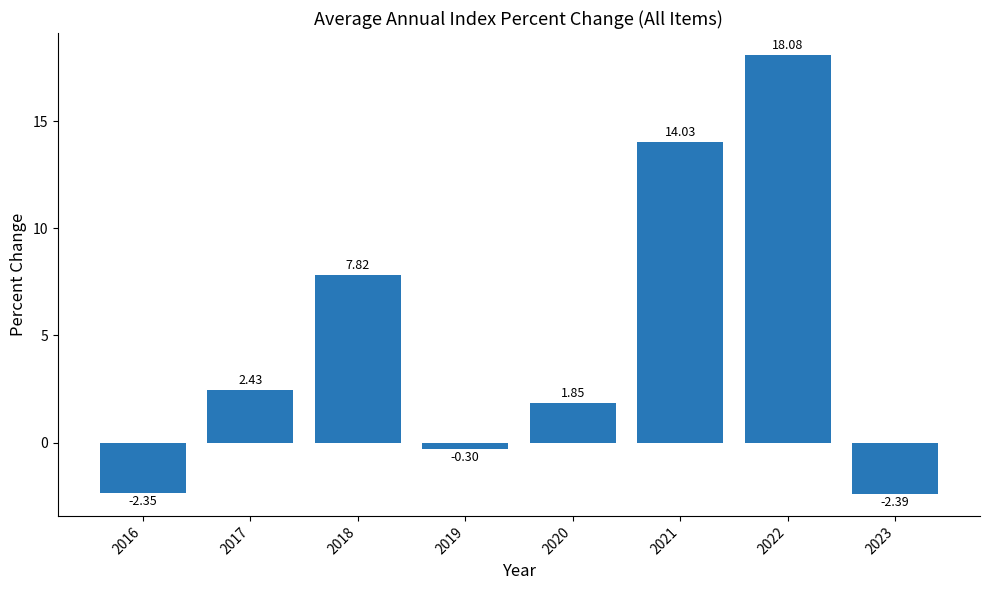

How many bars are there in total?

8